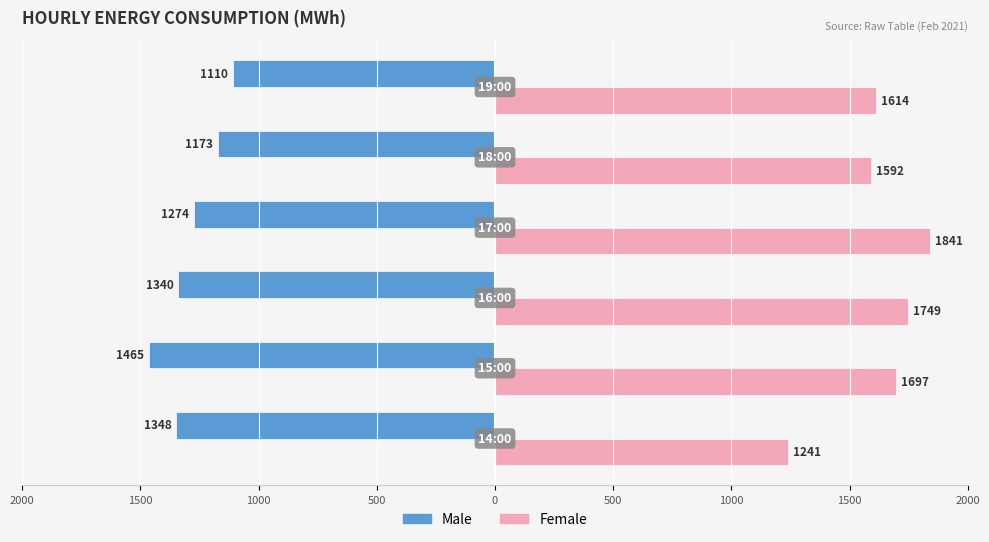

What is the average value of the Male series?

-1284.9